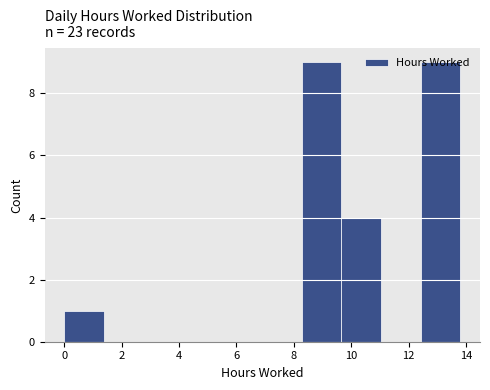

Reading left to right, list every bar in this chart as the range it spans on the x-axis followed by its height. Neither the bar edges nor the heights are printed on the chart, so give them approximately, as read against the axes.

0.00 to 1.38: 1
1.38 to 2.76: 0
2.76 to 4.14: 0
4.14 to 5.52: 0
5.52 to 6.90: 0
6.90 to 8.28: 0
8.28 to 9.66: 9
9.66 to 11.04: 4
11.04 to 12.42: 0
12.42 to 13.80: 9